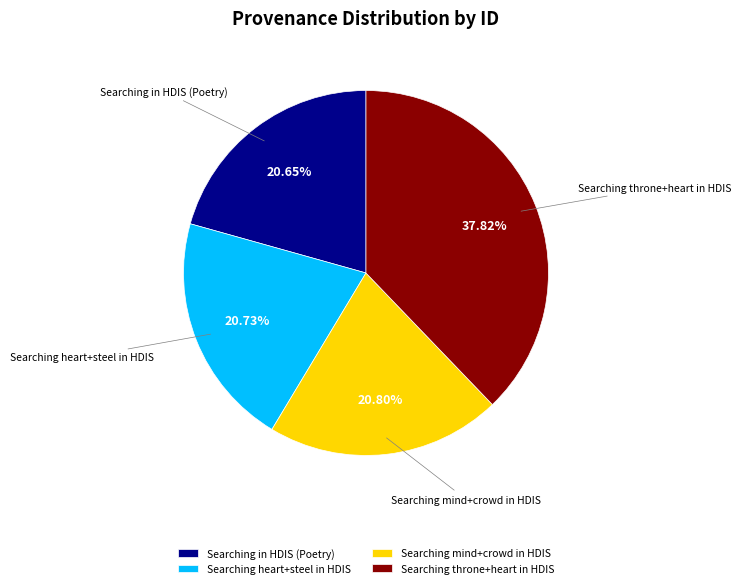

Is there a majority slice in this chart?

No